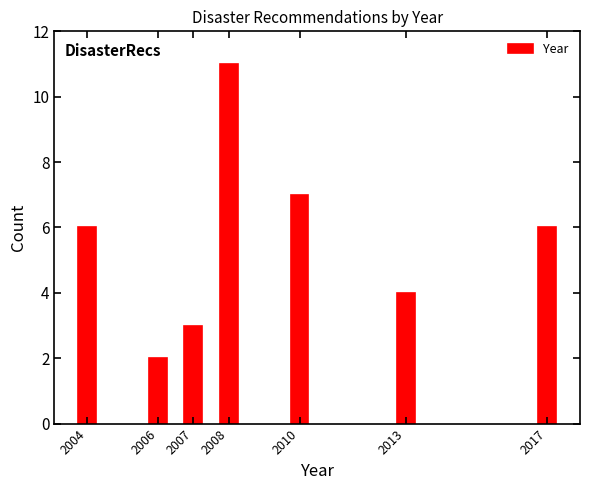

Reading left to right, what are all the values shown in this chart?

6	2	3	11	7	4	6